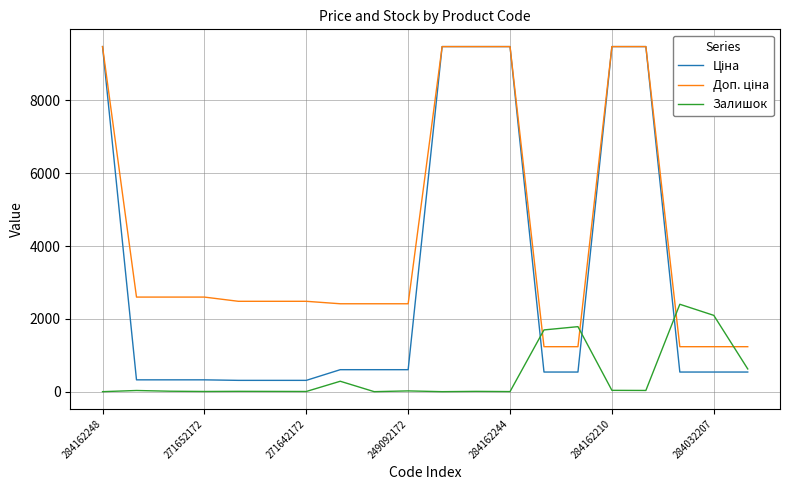

What is the greatest value displayed?

9480.1